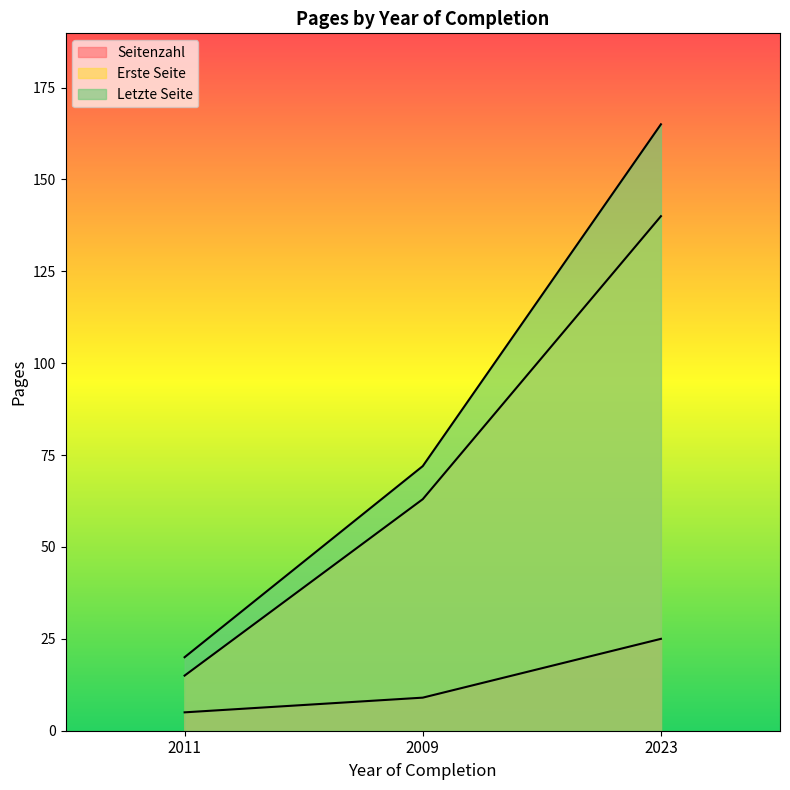

What is the difference between the Letzte Seite values at 2023 and 2011?

145